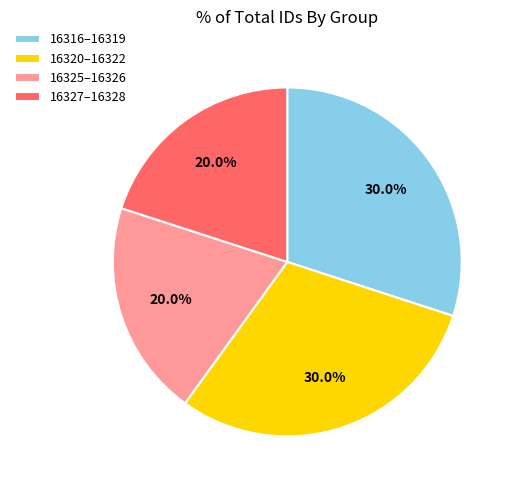

Count the number of slices in the pie.

4